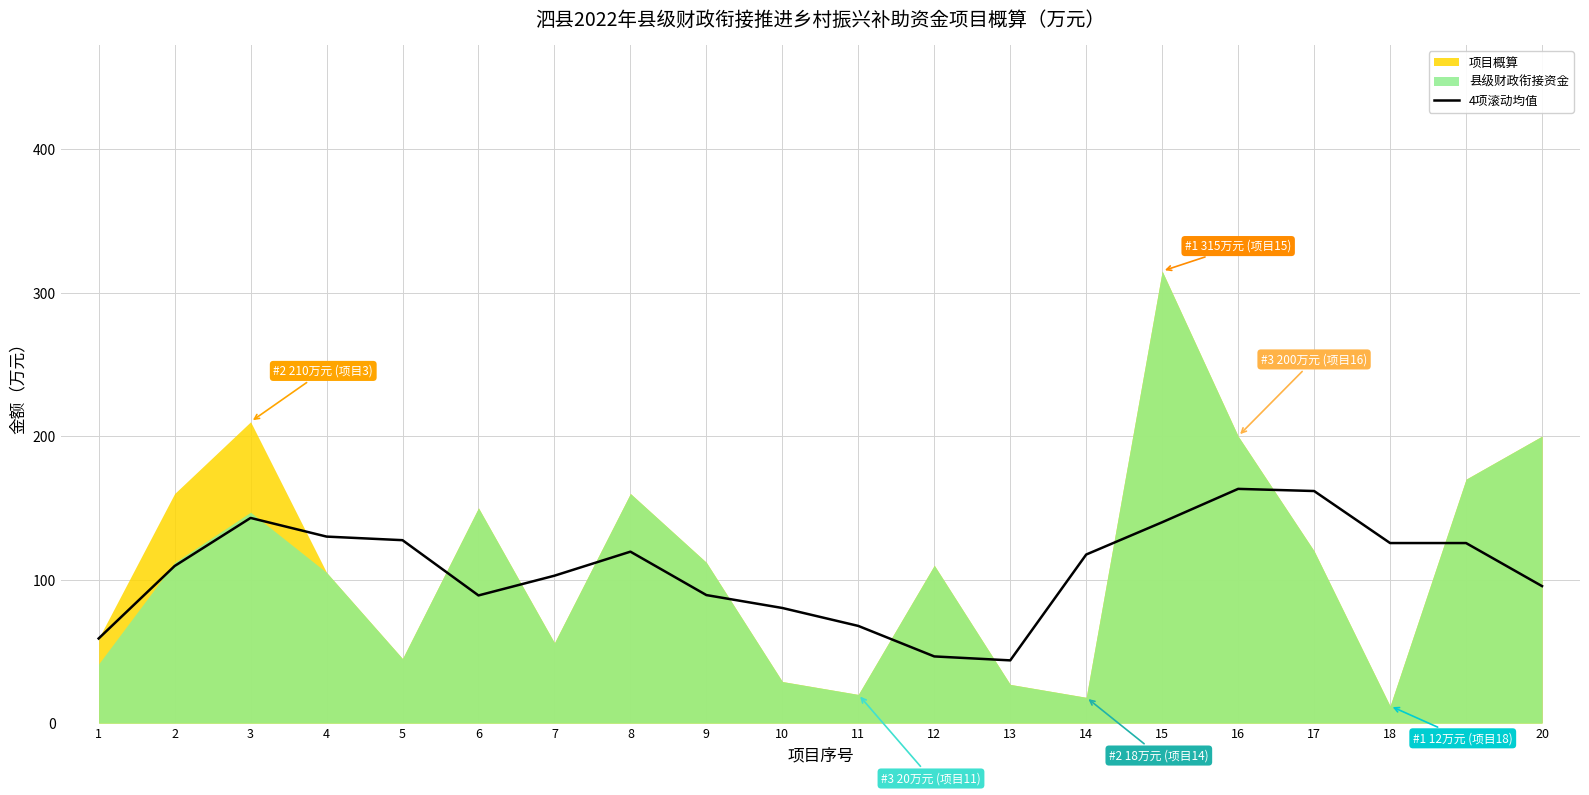

True or false: the data shows 66.1 at 13.

False